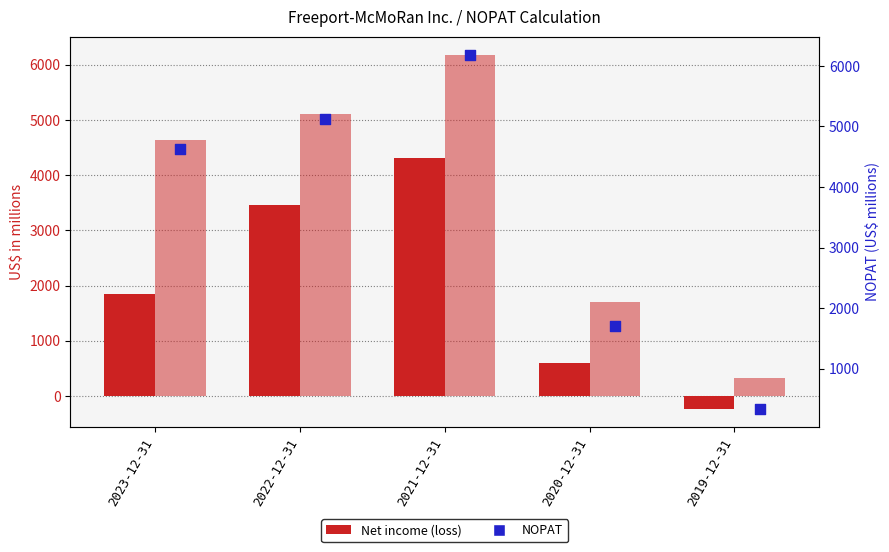

Which series reaches the minimum Y coordinate?

Net income (loss)